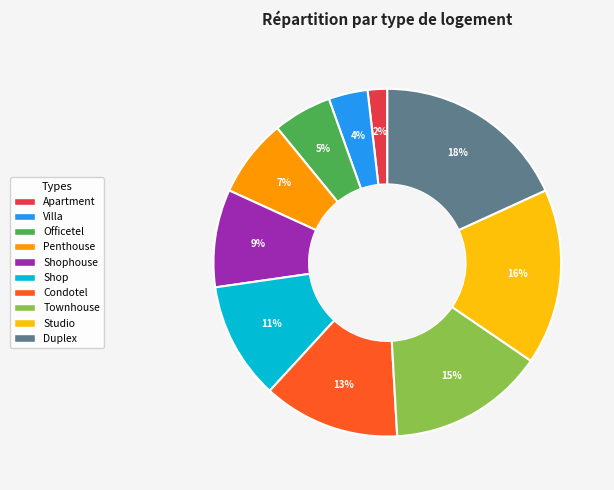

Is it true that Townhouse is 15% of the pie?

True